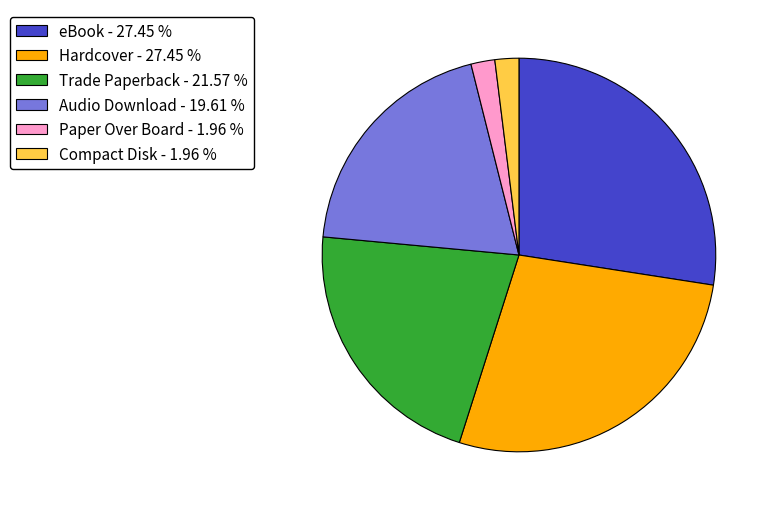

Between eBook - 27.45 % and Compact Disk - 1.96 %, which is larger?

eBook - 27.45 %